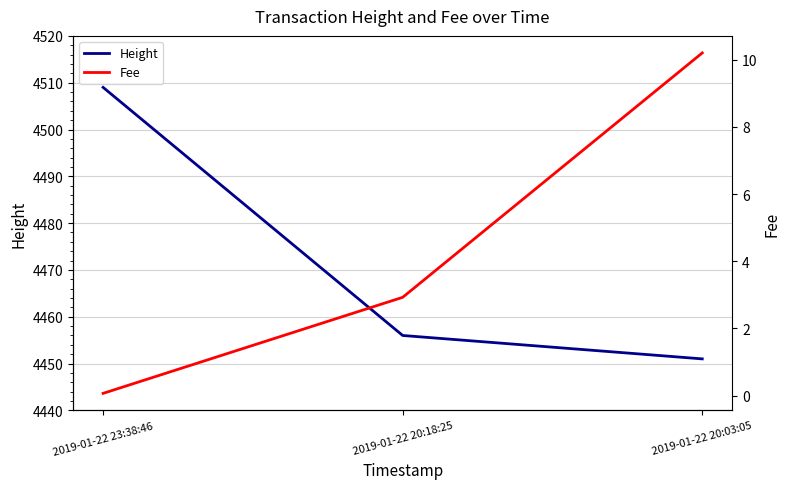

What are all the series names shown in the legend?

Height, Fee